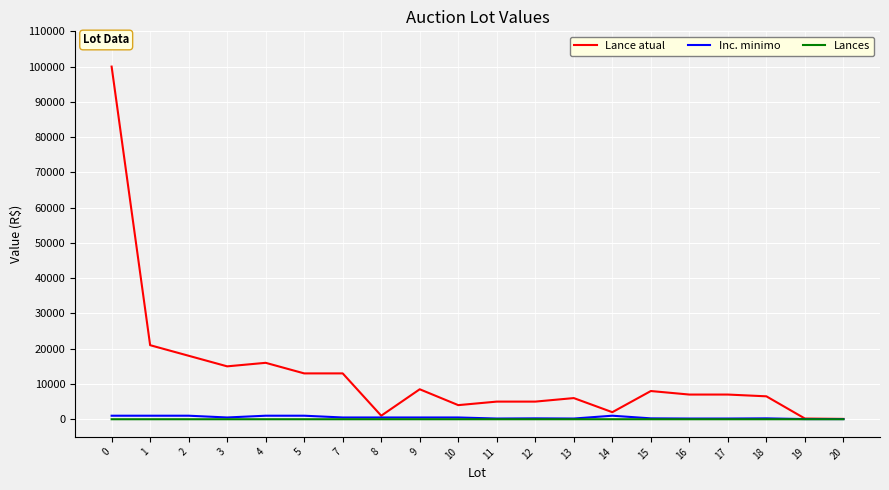

Which series has the largest total across all categories?

Lance atual